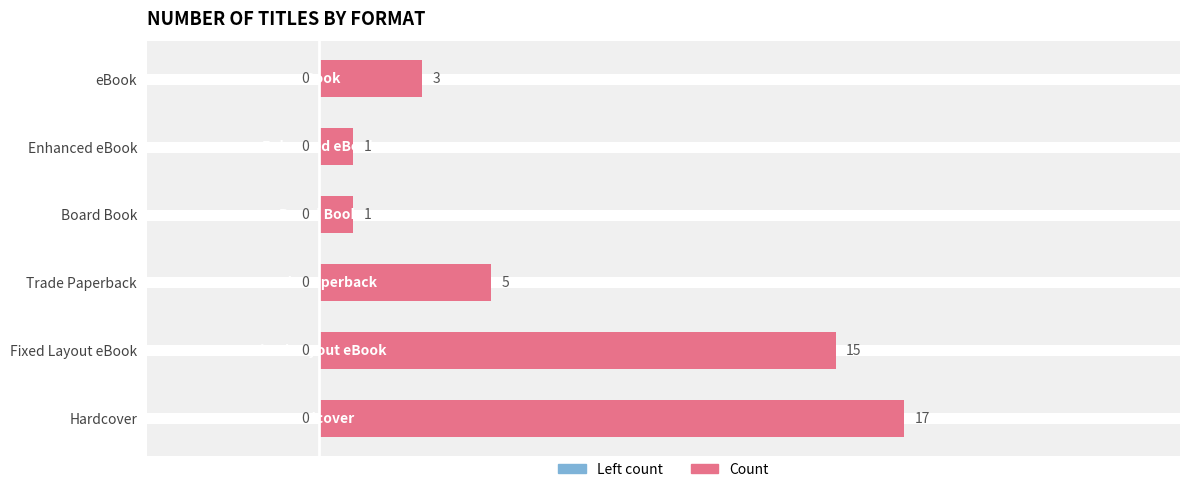

How many values are below 5?

3